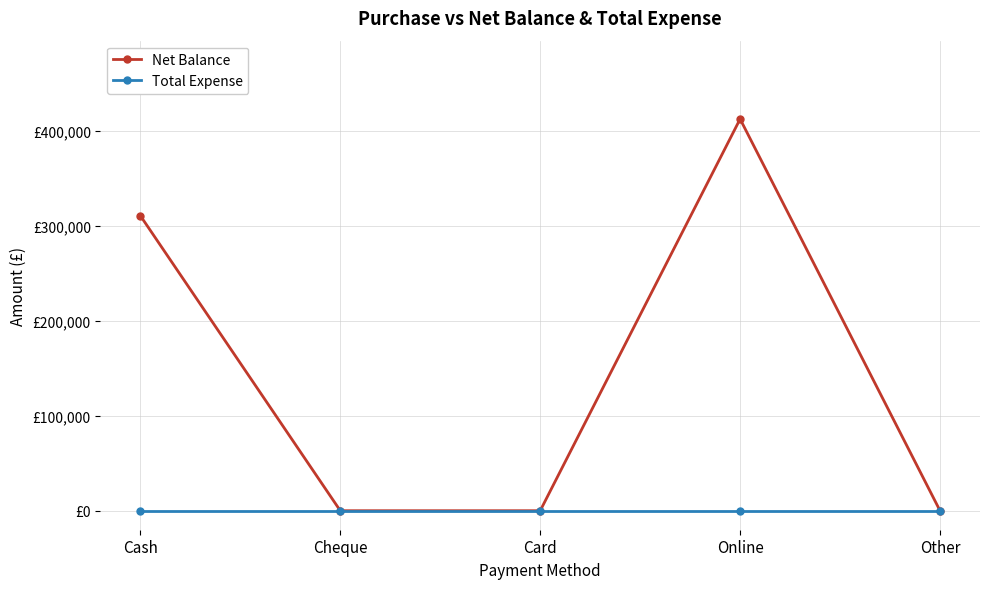

Between Card and Online, which series saw the biggest shift?

Net Balance